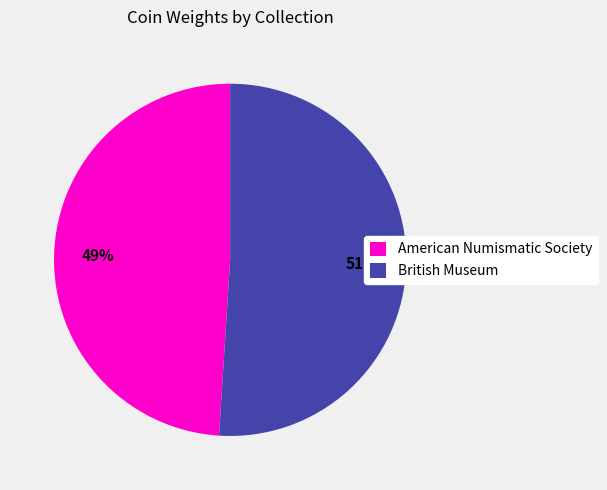

Which slice represents more than half of the pie?

British Museum